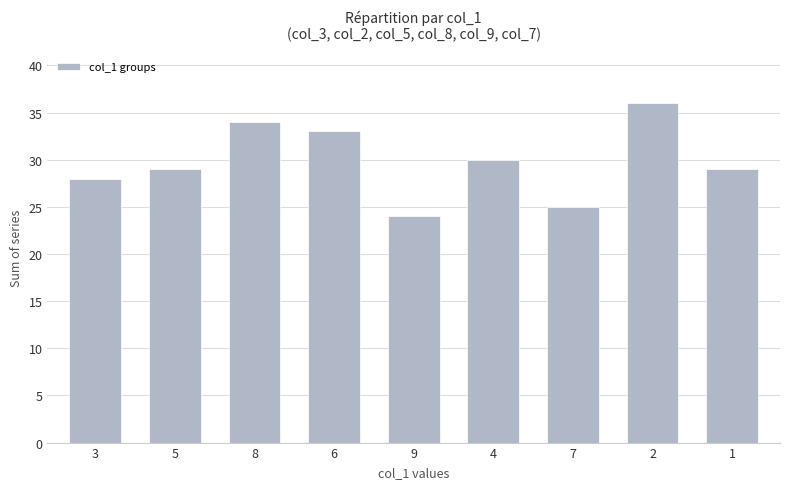

What is the value of the 4th bar from the left?

33